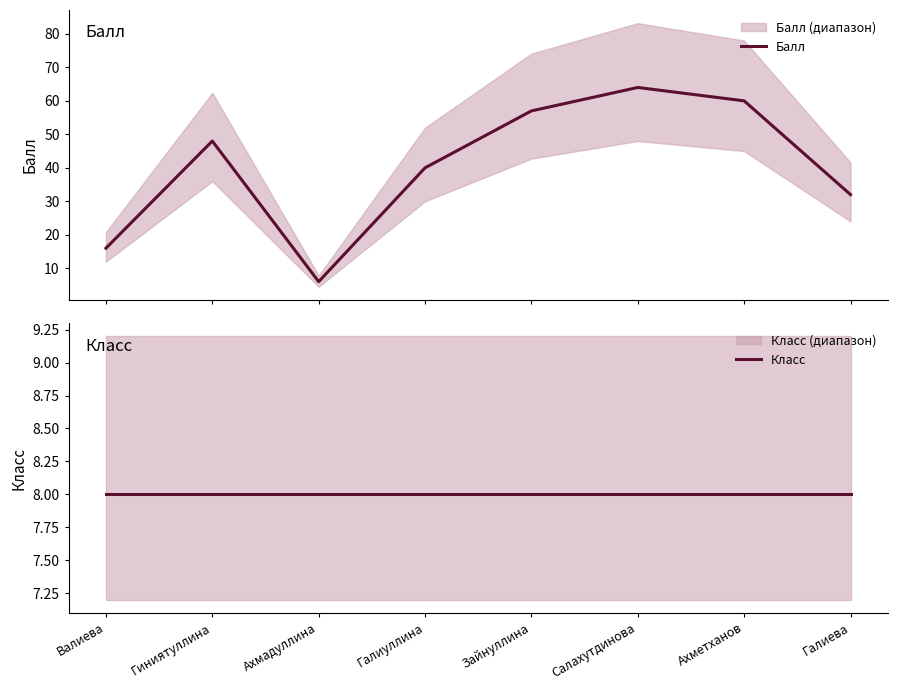

True or false: Класс has more than 0 interior local peaks.

False